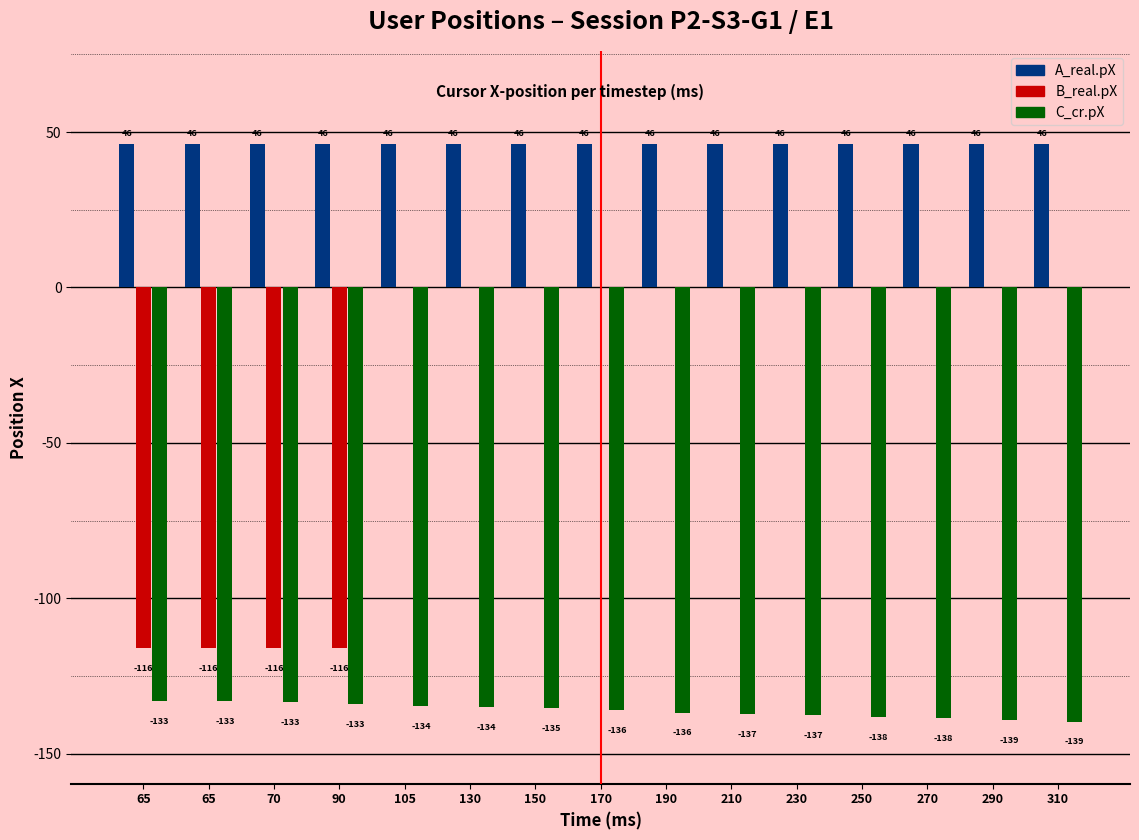

Which series has the largest range (max minus min)?

B_real.pX